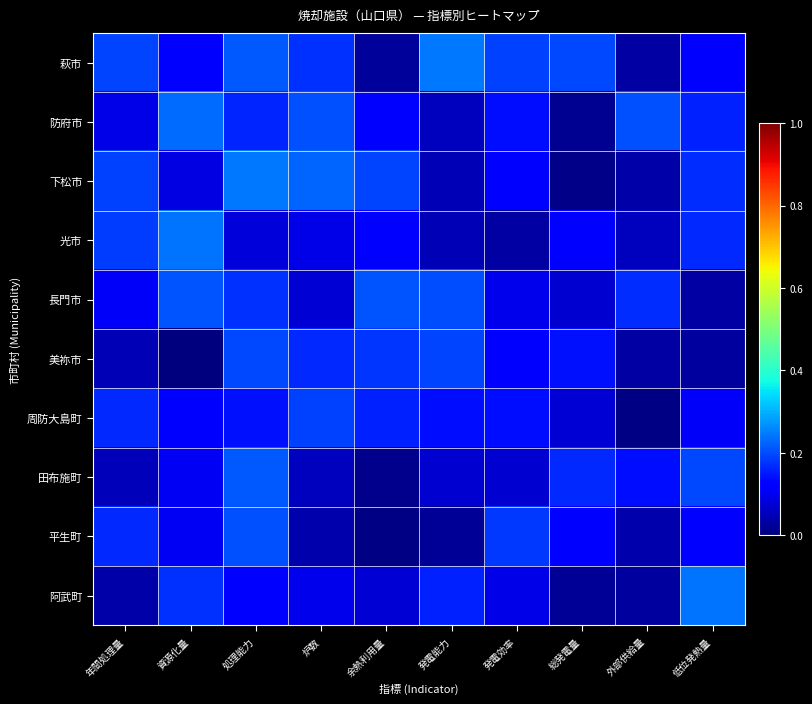

Rank the series at 炉数 from lowest to highest value.

平生町, 田布施町, 長門市, 光市, 阿武町, 美祢市, 萩市, 周防大島町, 防府市, 下松市